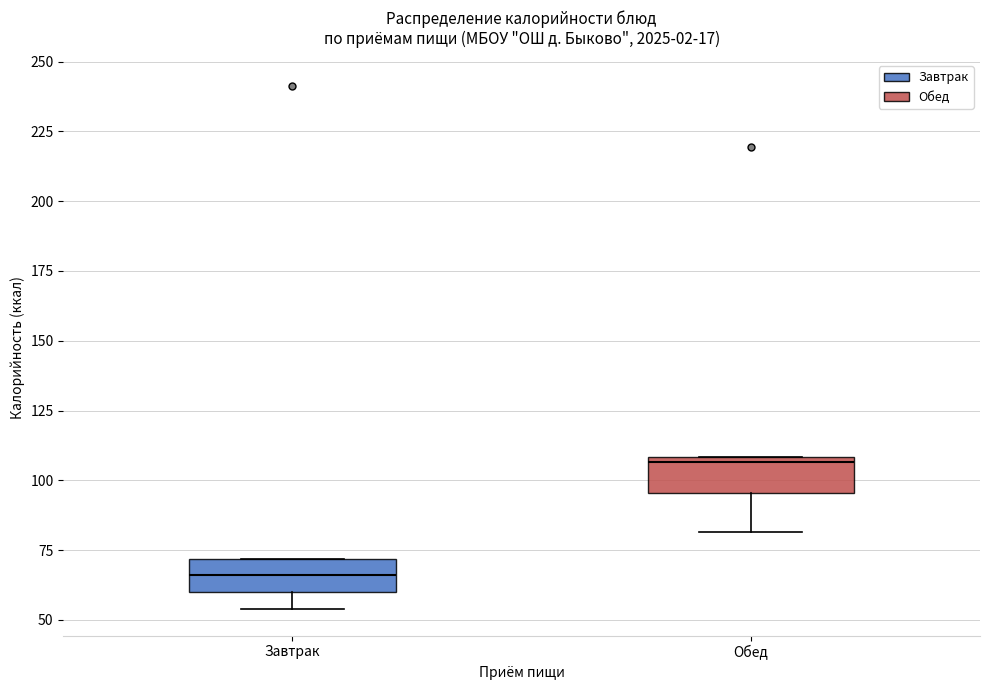

Which box has the highest median line?

Обед